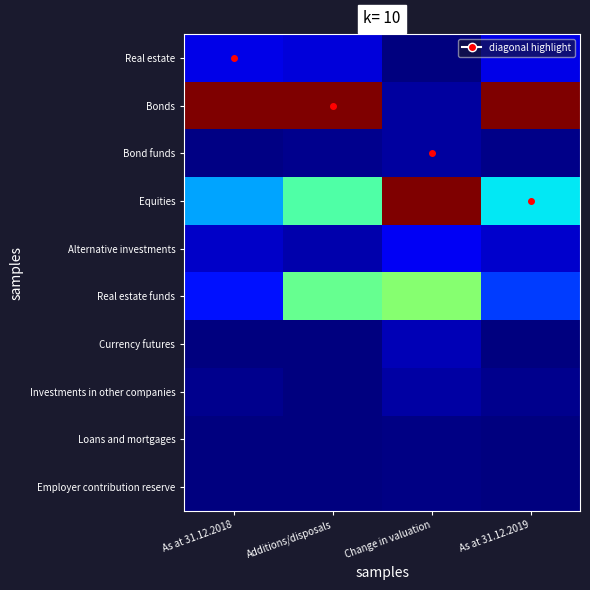

Which series changed the most between Additions/disposals and As at 31.12.2019?

Real estate funds